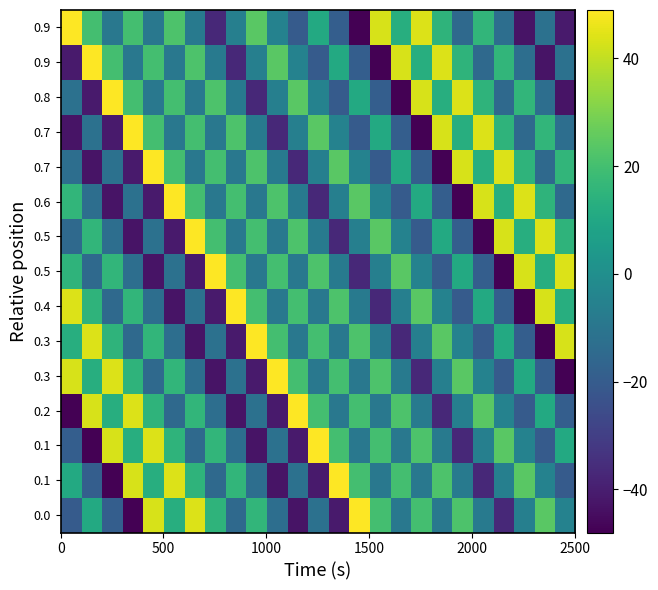

What is the minimum value shown in the chart?

-48